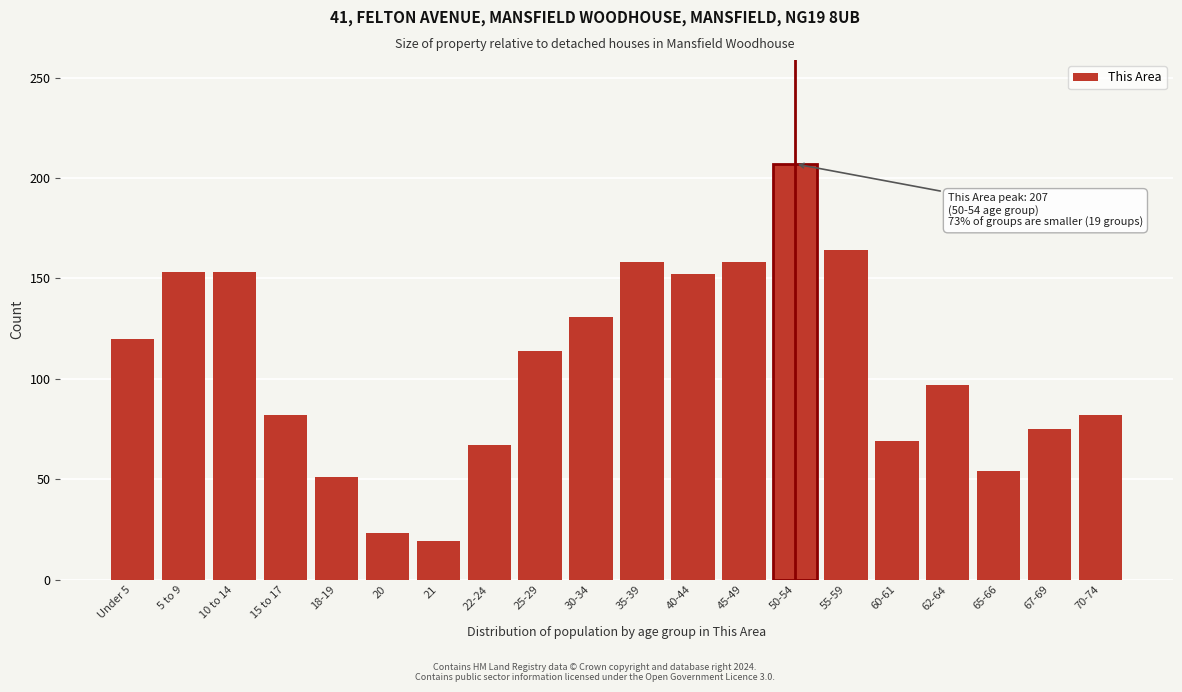

What is the label of the 14th bar from the left?

50-54